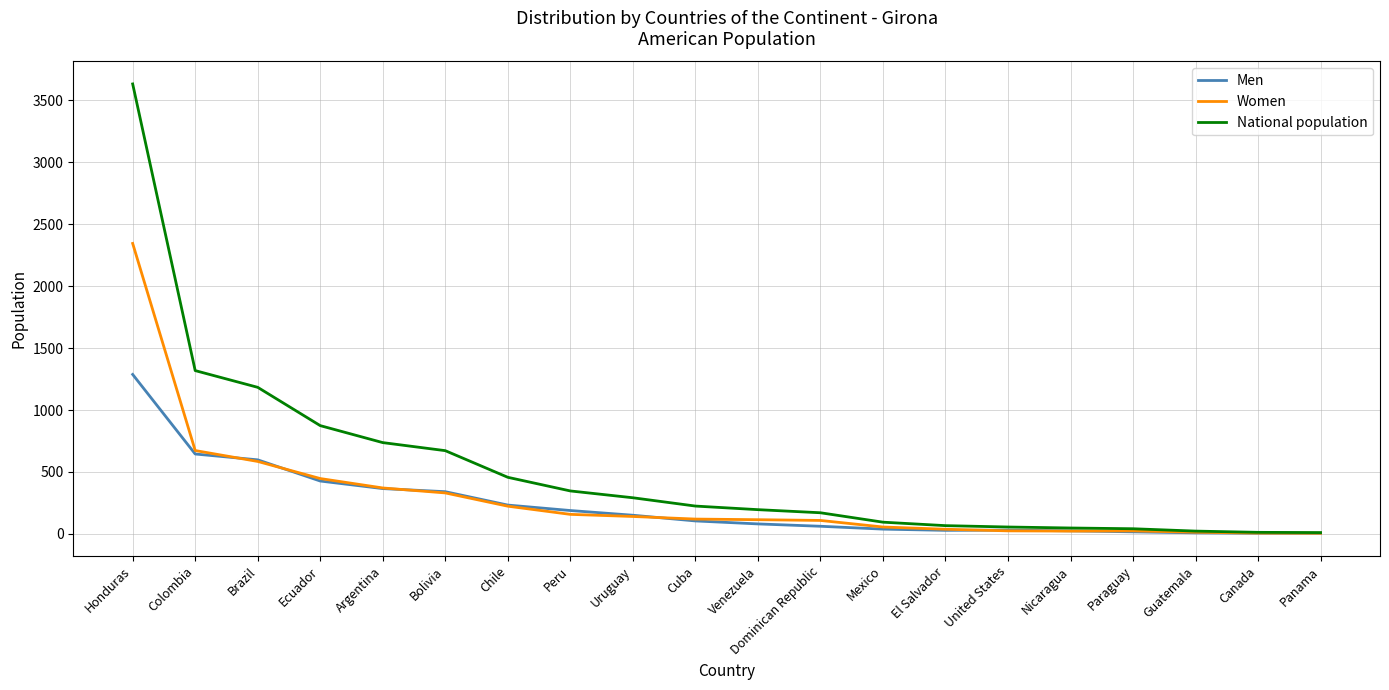

What is the difference between the second highest and second lowest values in the Women series?

666